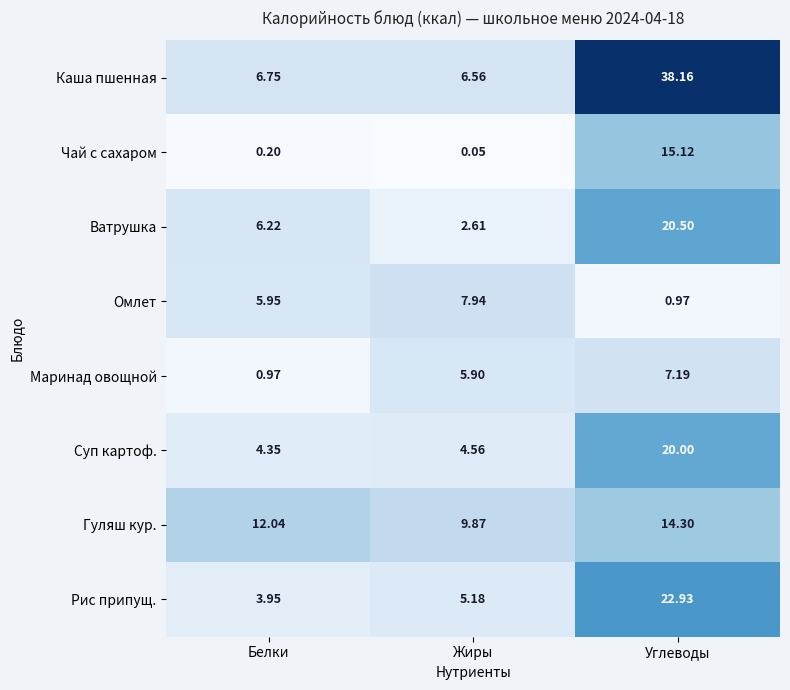

Is the value of Гуляш кур. at Углеводы greater than the value of Рис припущ. at Белки?

Yes